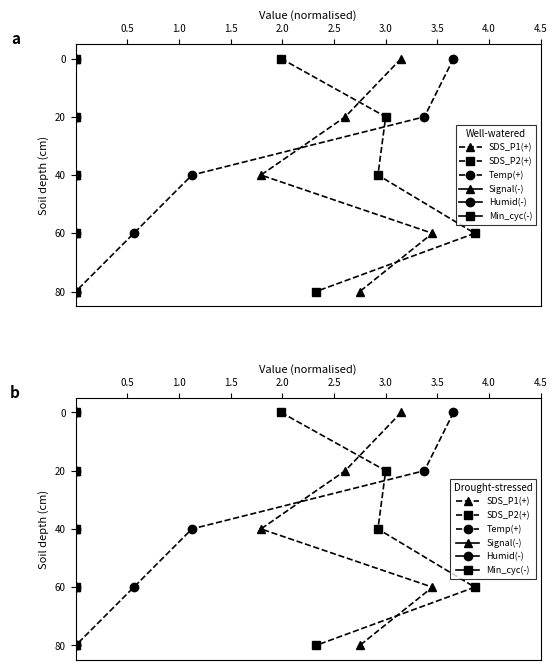

What is the value of the Signal(-) point at the 2nd from the left?

20